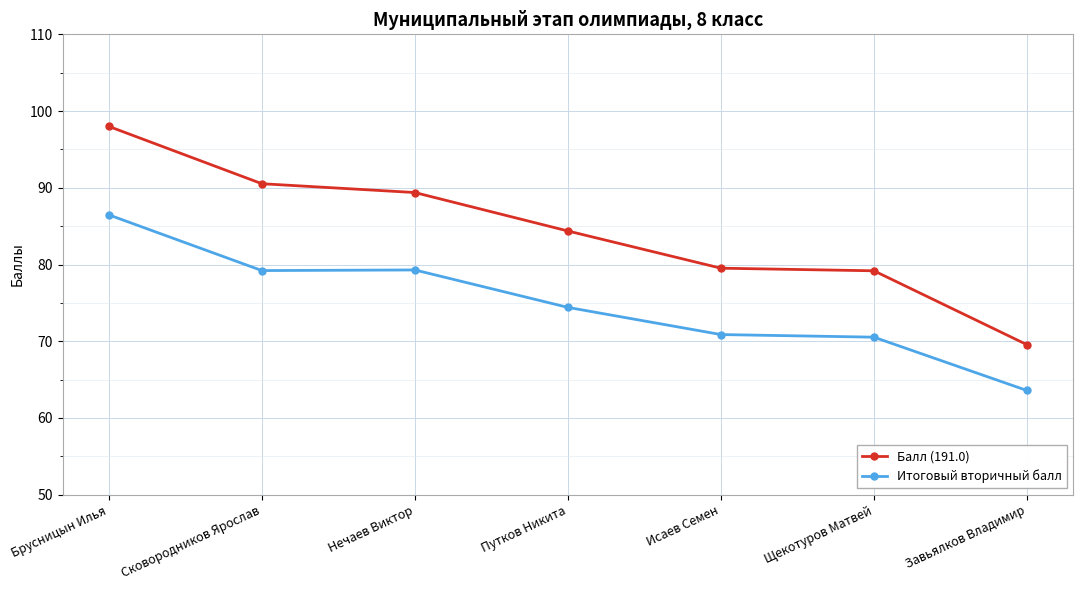

True or false: Итоговый вторичный балл has more than 1 interior local peaks.

False